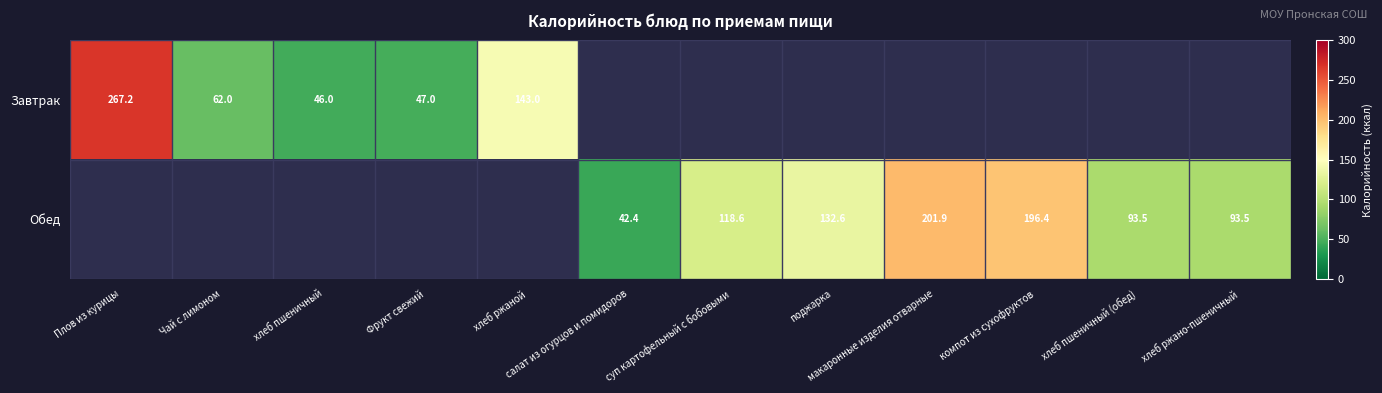

Is the value of Завтрак at Чай с лимоном greater than the value of Обед at макаронные изделия отварные?

No